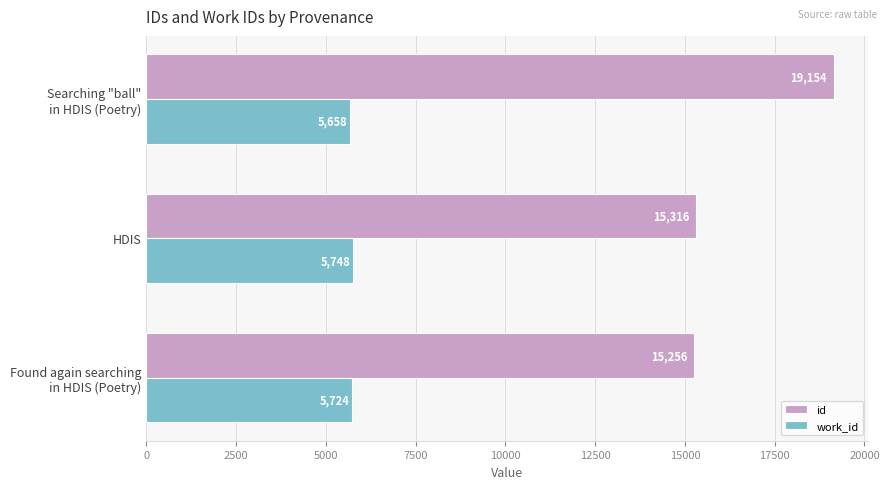

Where is id nearest to the value 17205?

HDIS